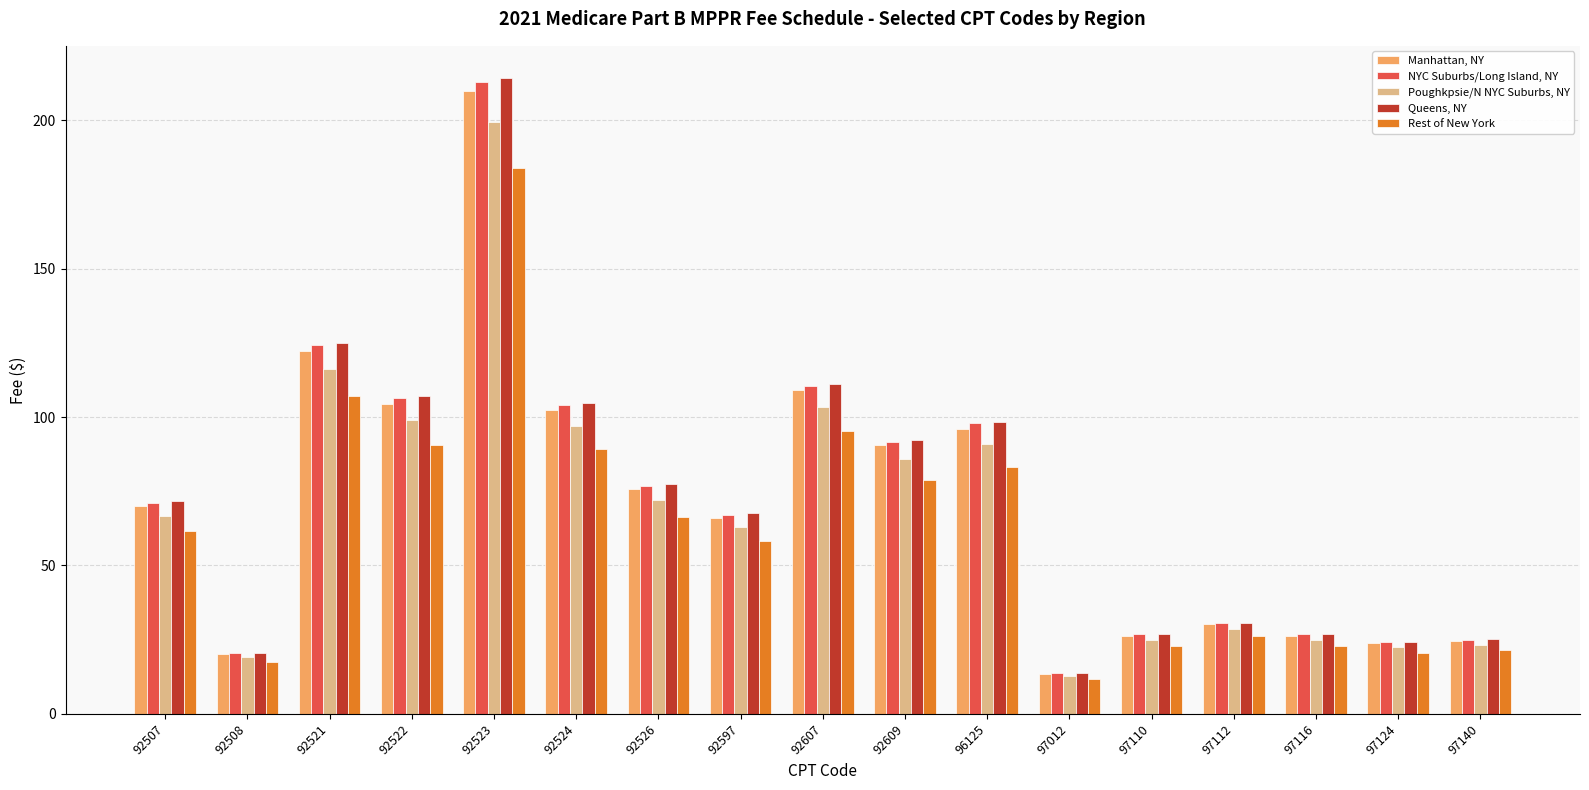

Is the value of Poughkpsie/N NYC Suburbs, NY at 92507 greater than the value of Queens, NY at 92521?

No